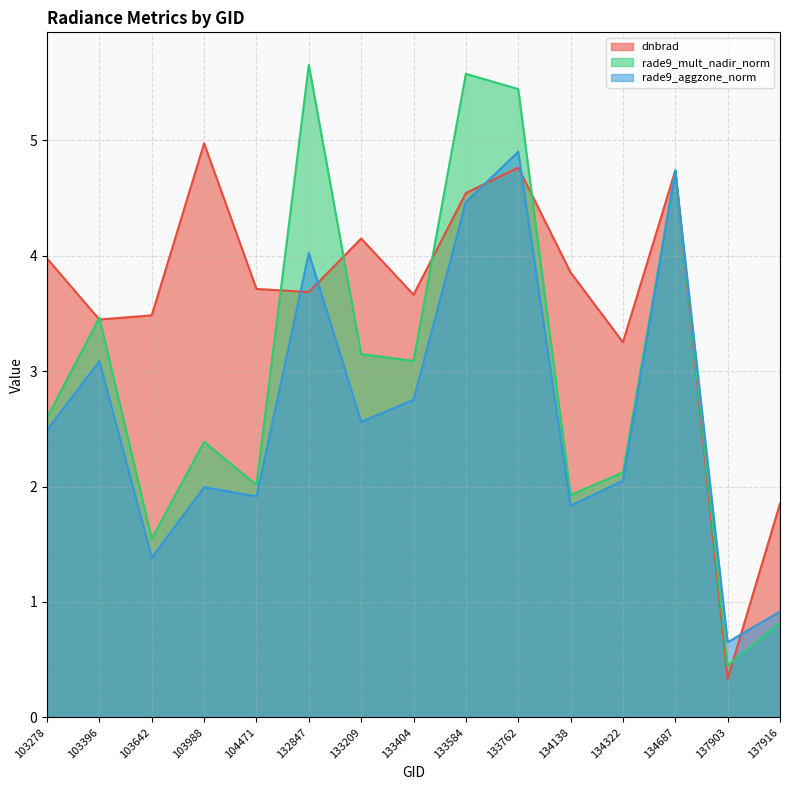

How many distinct data groups are displayed?

3